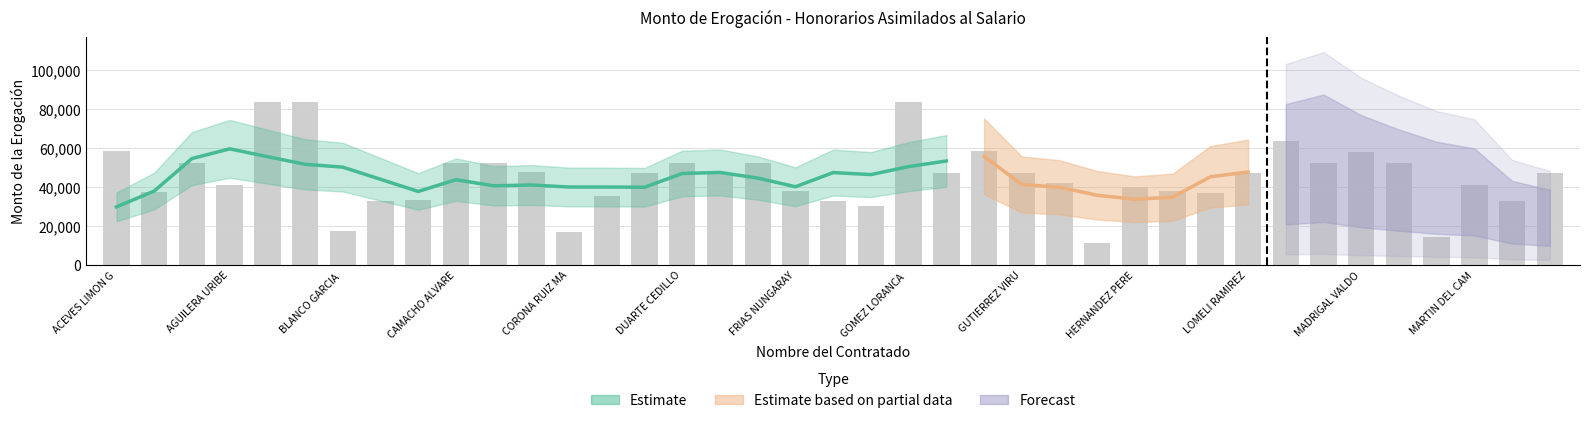

Between AGUILERA URIBE ALEXIA ESTEFANIA and MARTINEZ GARCIA MARTHA ANGELICA, which is larger?

AGUILERA URIBE ALEXIA ESTEFANIA